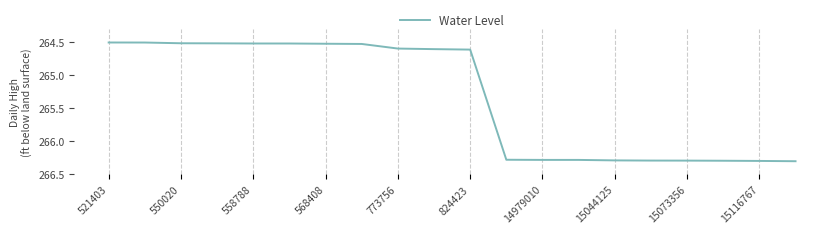

What is the difference between the maximum and minimum values?

1.8